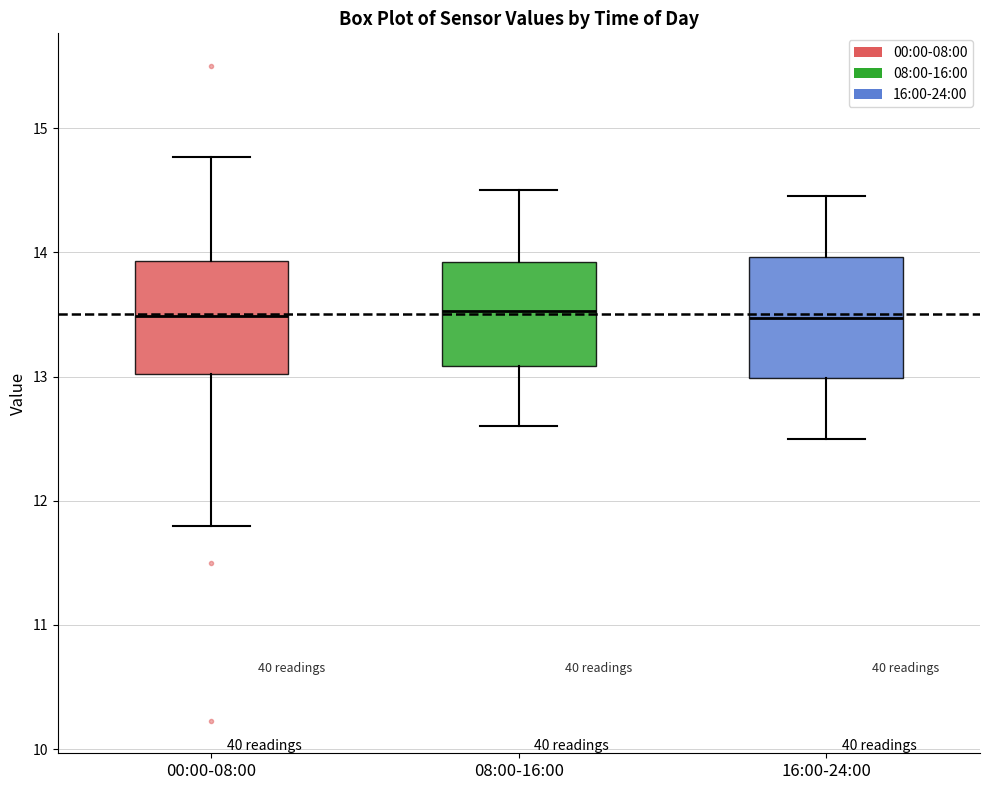

Reading left to right, read every box against the y-axis: the position of its median line, the range the box covers, and the ends of its whiskers. The values are not printed on the chart, so give them approximately, as read against the axis.

00:00-08:00: median 13.5, box 13.0 to 13.9, whiskers 11.8 to 14.8
08:00-16:00: median 13.5, box 13.1 to 13.9, whiskers 12.6 to 14.5
16:00-24:00: median 13.5, box 13.0 to 14.0, whiskers 12.5 to 14.5